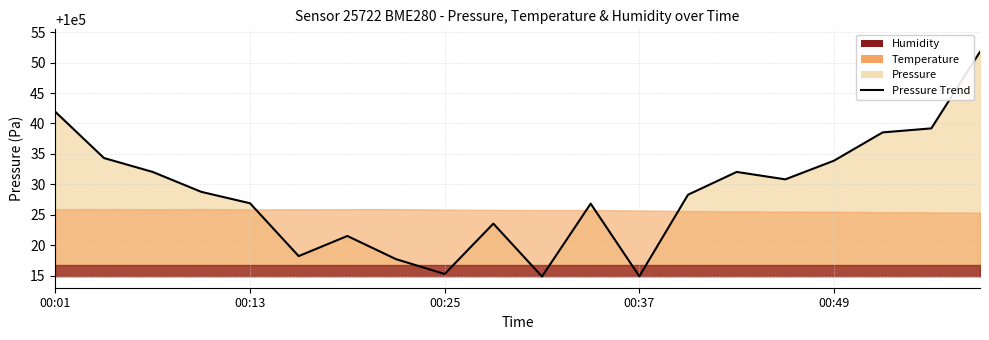

The chart shows a value of 67163.2 at 18. True or false?

False